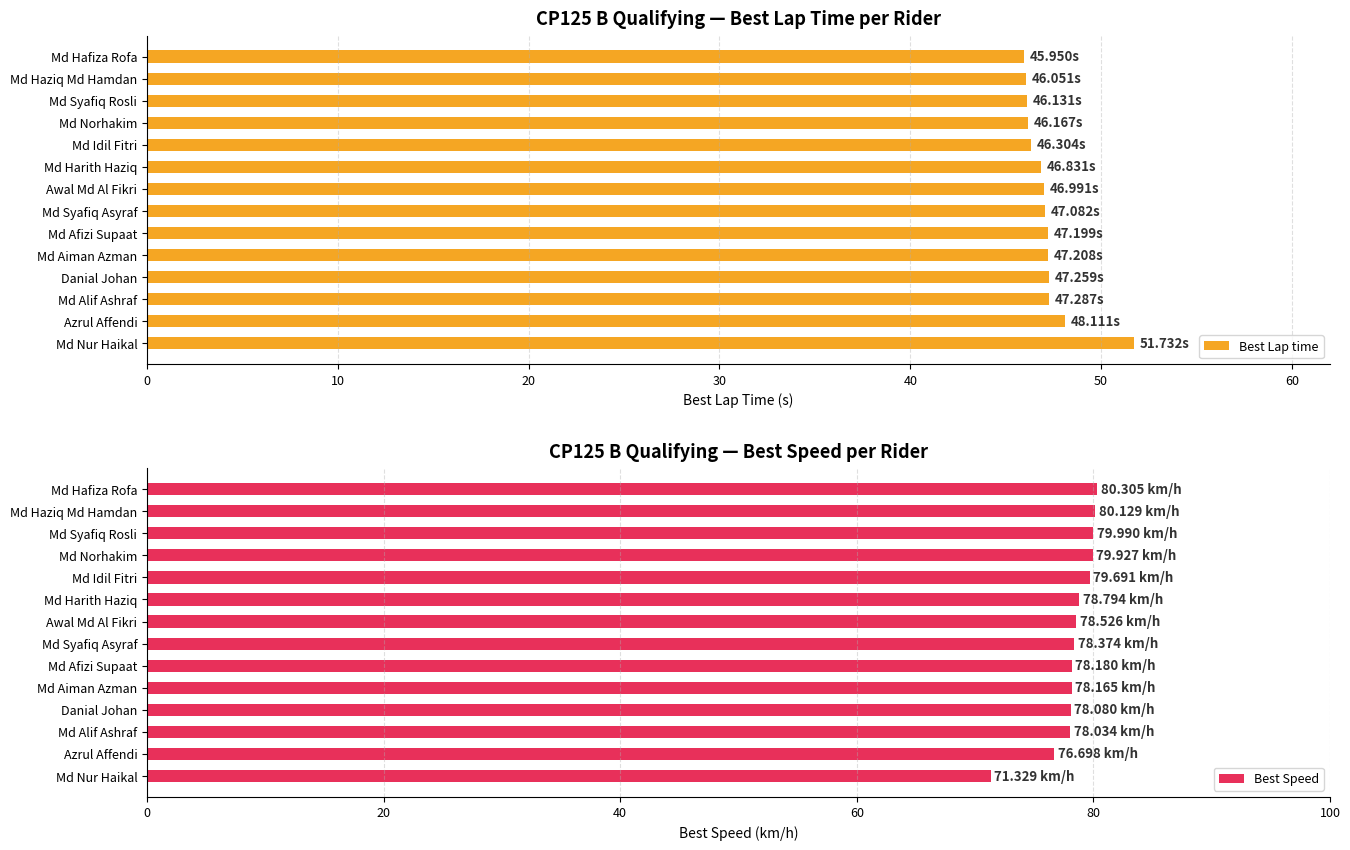

Count the number of data series in this chart.

2